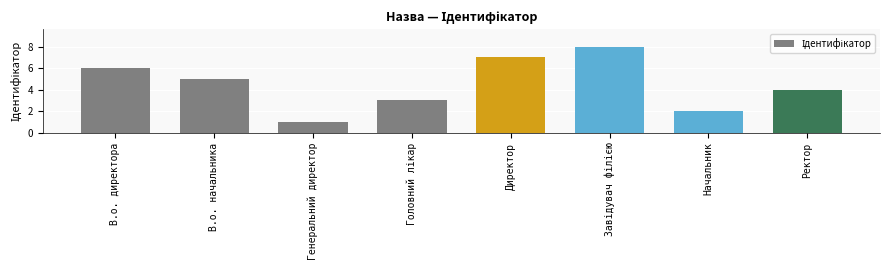

What is the sum of all values?

36